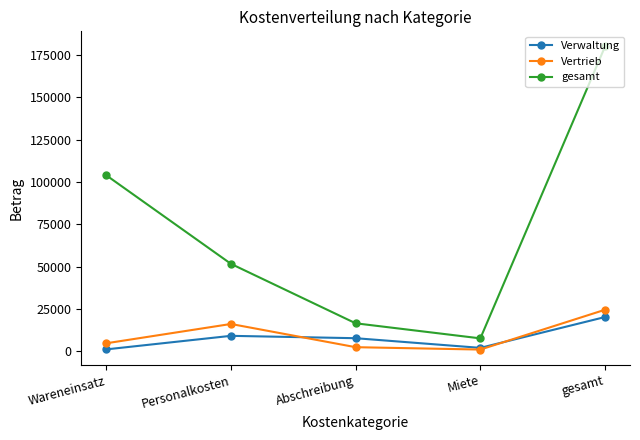

List the labels in order of gesamt value, smallest first.

Miete, Abschreibung, Personalkosten, Wareneinsatz, gesamt